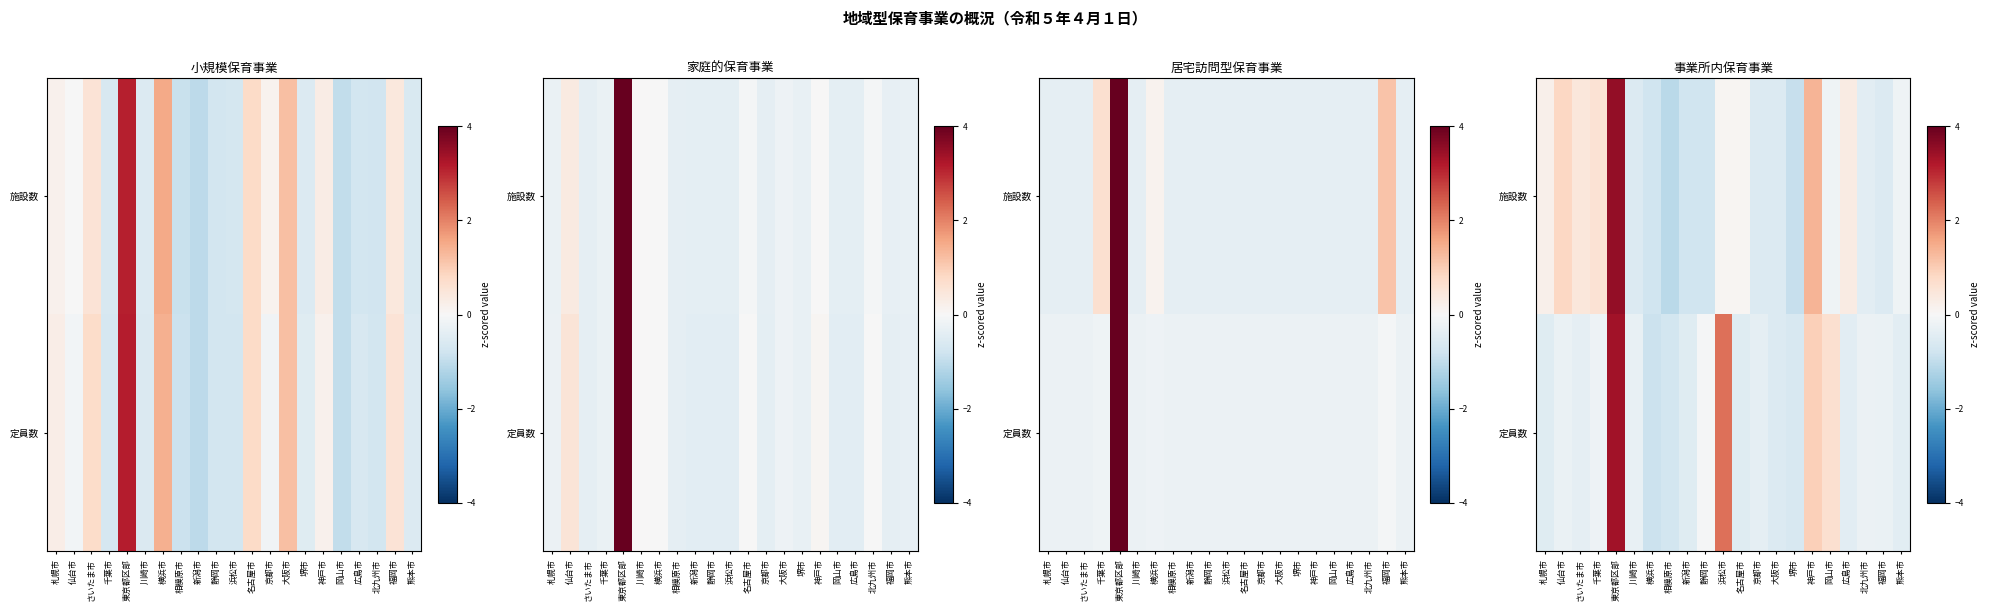

What is the sum of the 施設数 values at 新潟市 and 静岡市?

-1.6